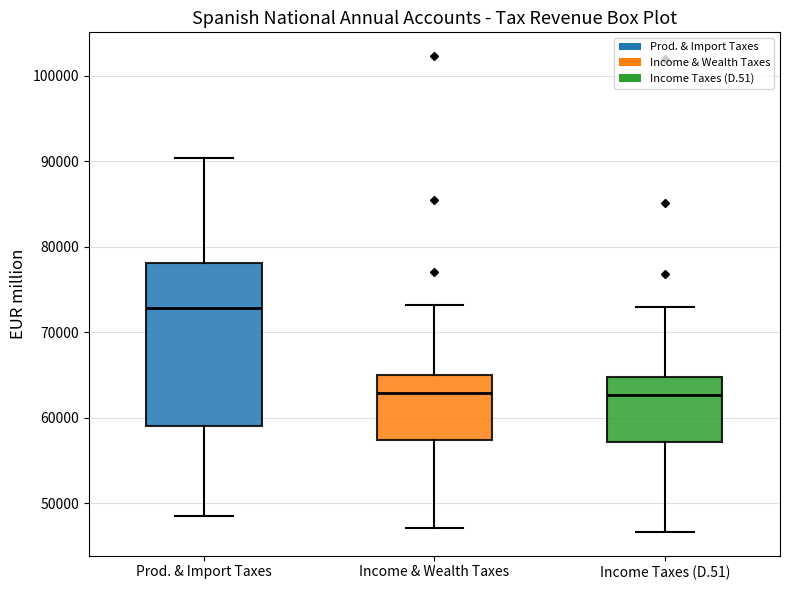

Reading left to right, transcribe this box plot: for each box, give where its median line is, the range the box spans, and where its two whiskers end, as read against the y-axis. The values are not printed on the chart, so give them approximately, as read against the axis.

Prod. & Import Taxes: median 73000, box 59000 to 78000, whiskers 49000 to 90000
Income & Wealth Taxes: median 63000, box 57000 to 65000, whiskers 47000 to 73000
Income Taxes (D.51): median 63000, box 57000 to 65000, whiskers 47000 to 73000